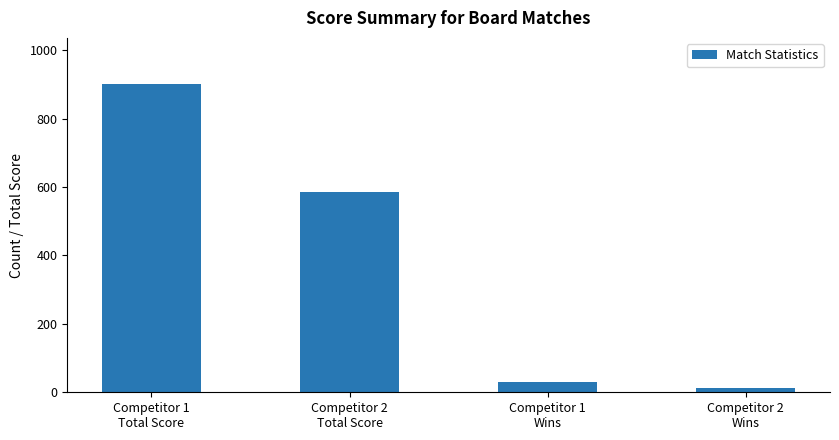

What is the difference between the values at Competitor 2
Total Score and Competitor 1
Total Score?

315